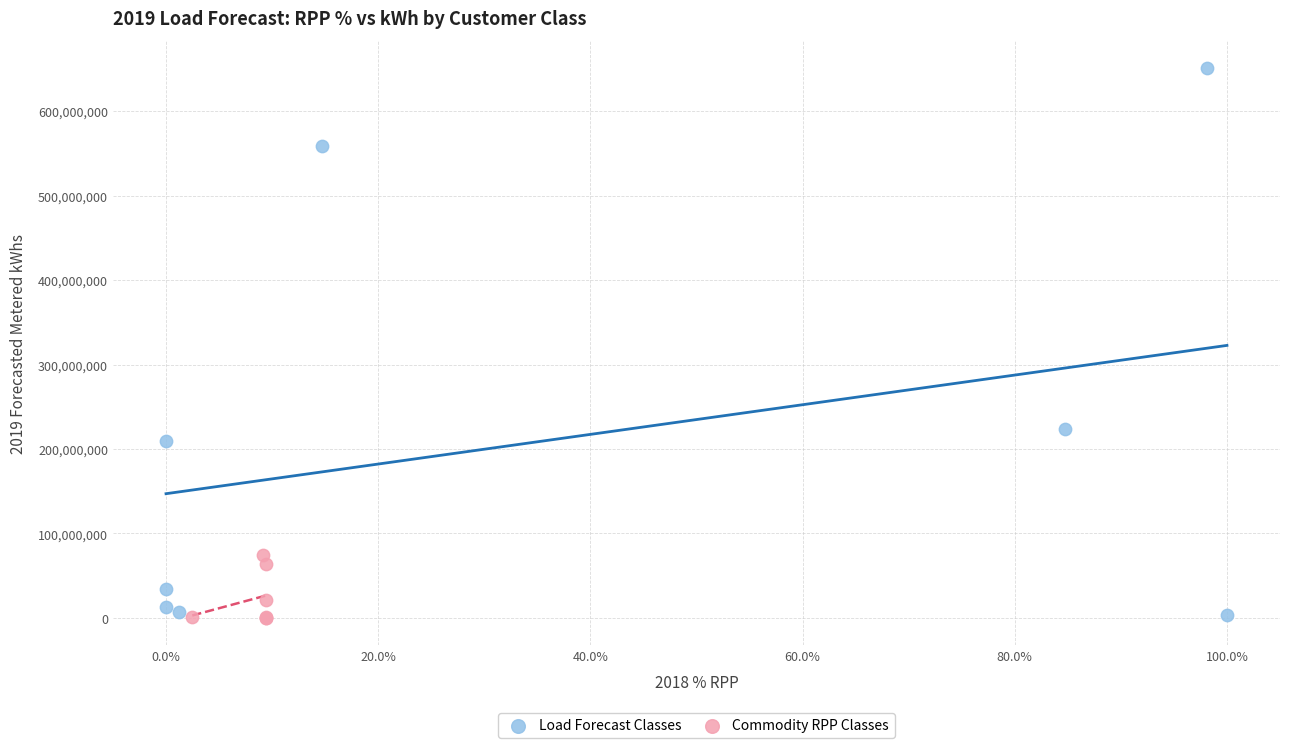

Which series contains the highest Y value?

Load Forecast Classes